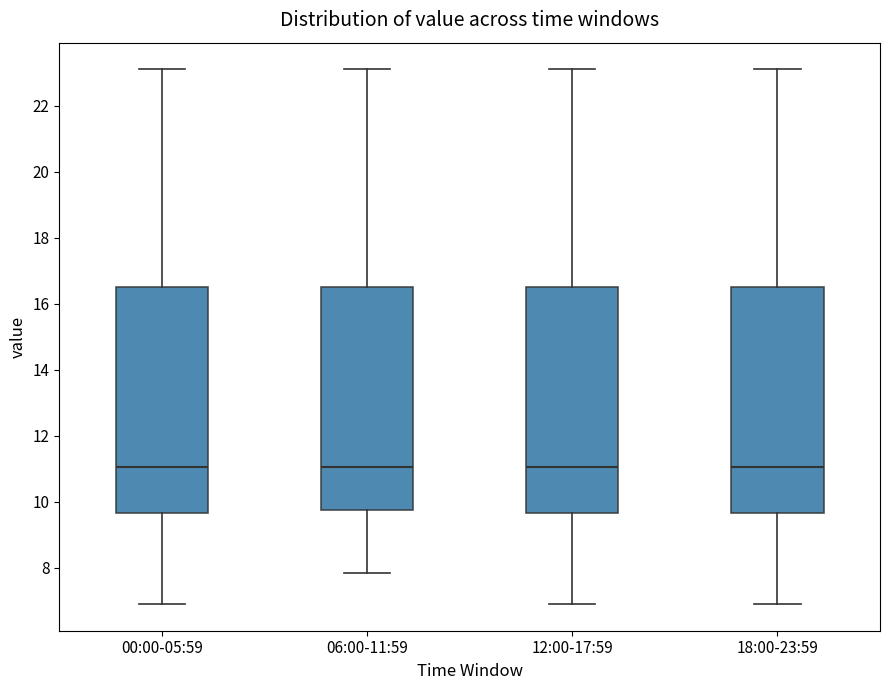

Where is the upper edge of the box for 12:00-17:59 on the y-axis? The values are not printed on the chart, so give them approximately, as read against the axis.

16.6